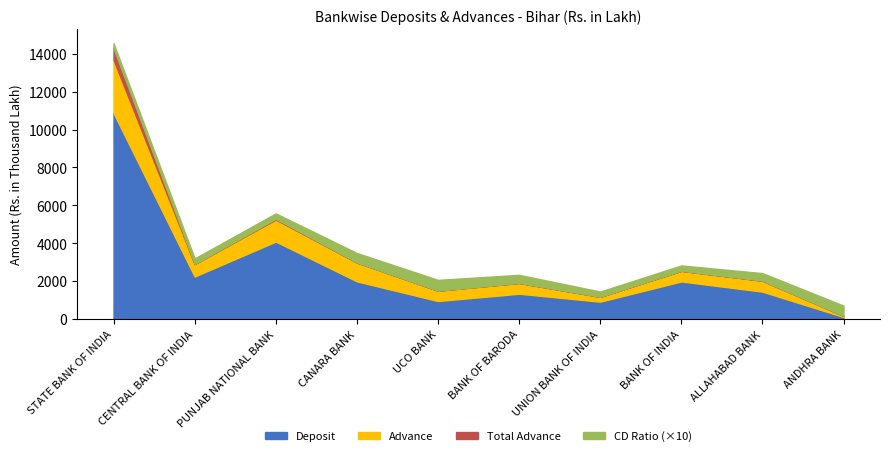

Does the chart display data point markers on the line(s)?

No